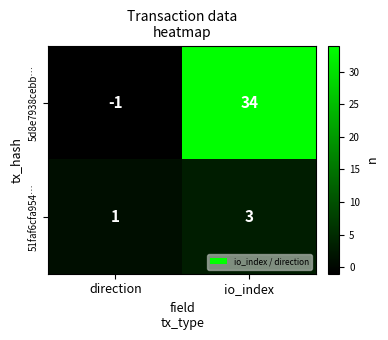

Is the value of 5d8e7938cebb… at direction greater than the value of 51faf6cfa954… at direction?

No